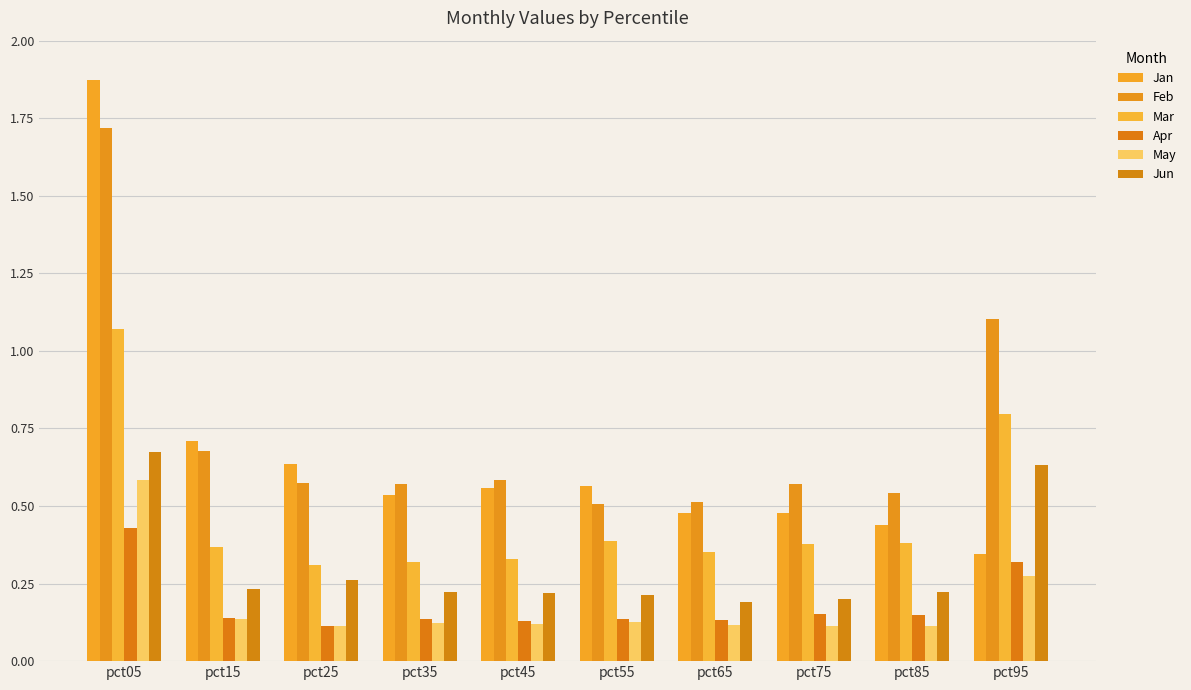

What is the difference between the second highest and second lowest values in the Apr series?

0.2